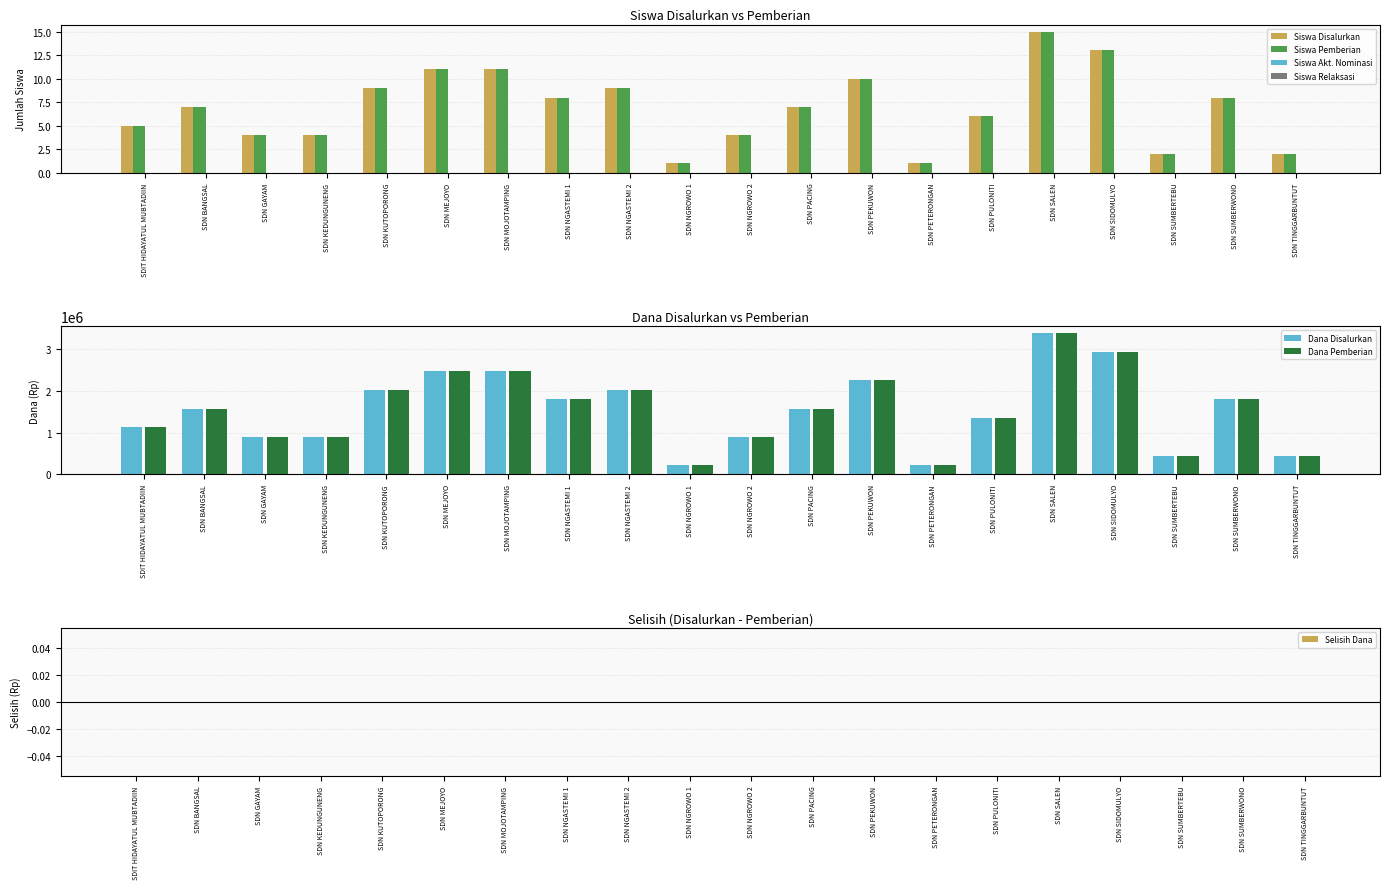

What is the difference between the highest and lowest values at SDN PULONITI?

1349994